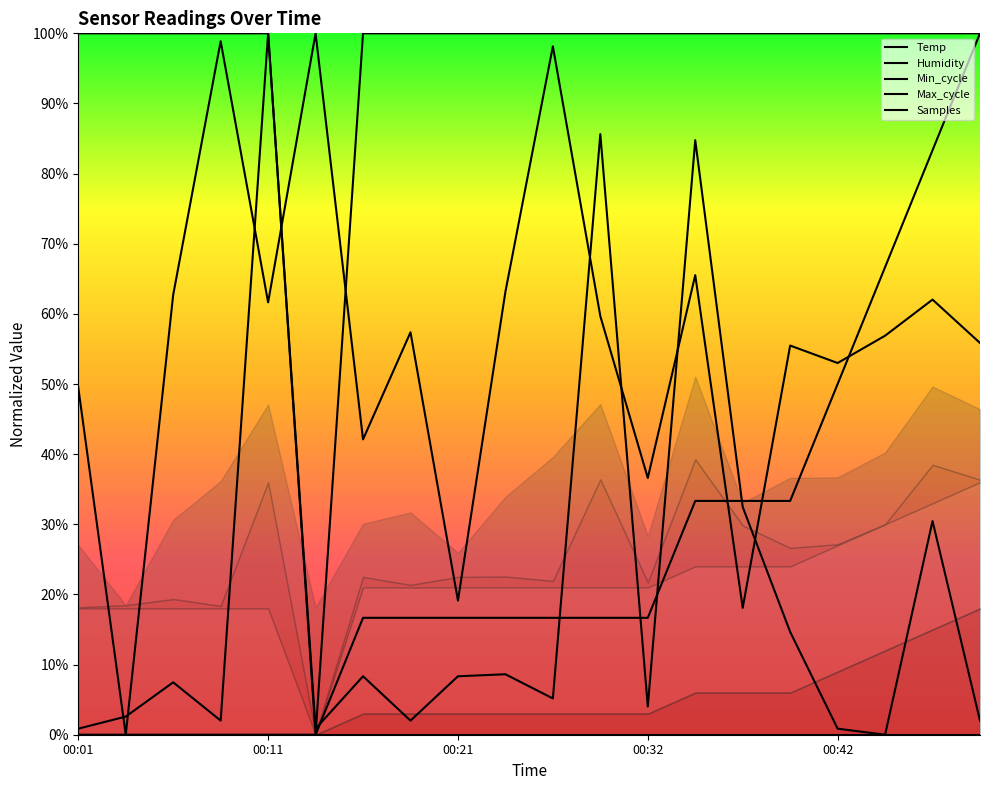

Which series changed the most between 00:03 and 00:08?

Samples